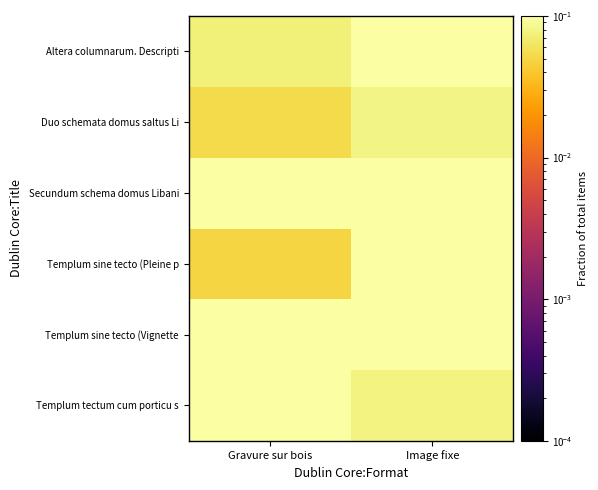

Which label corresponds to the smallest value in the chart?

Gravure sur bois